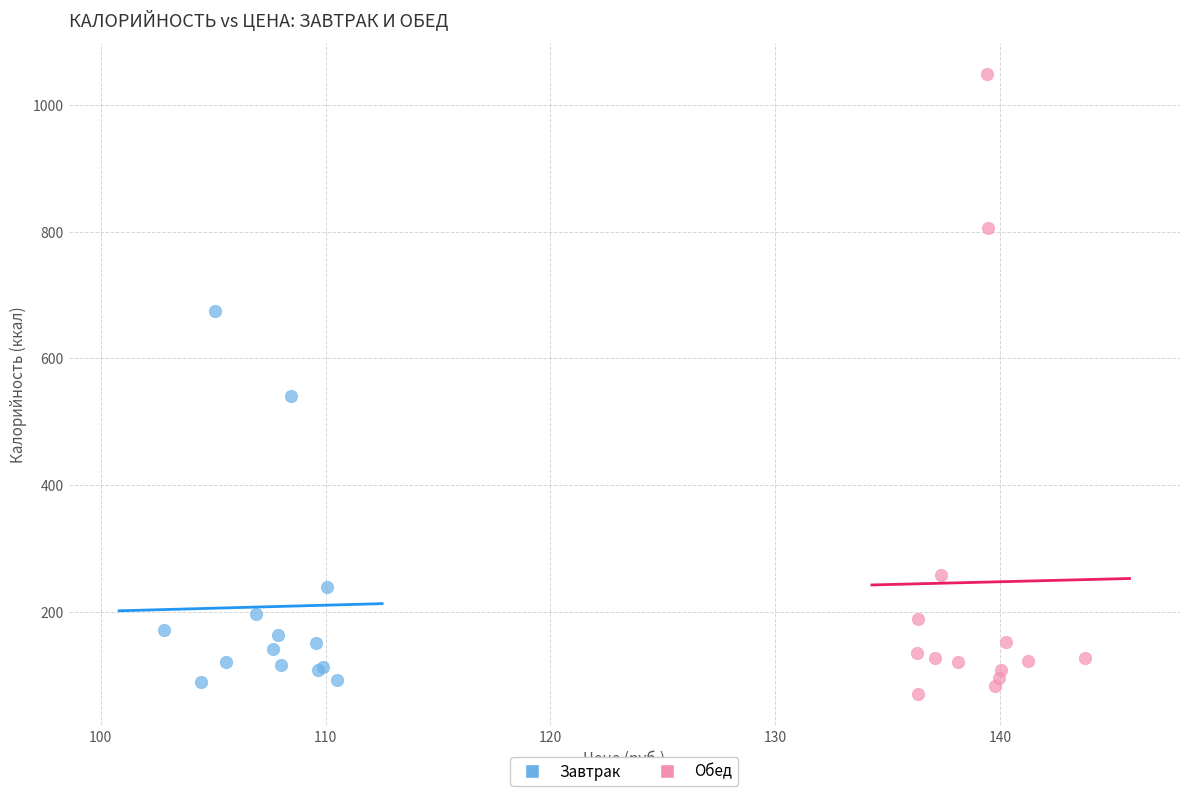

Which series reaches the maximum Y coordinate?

Обед